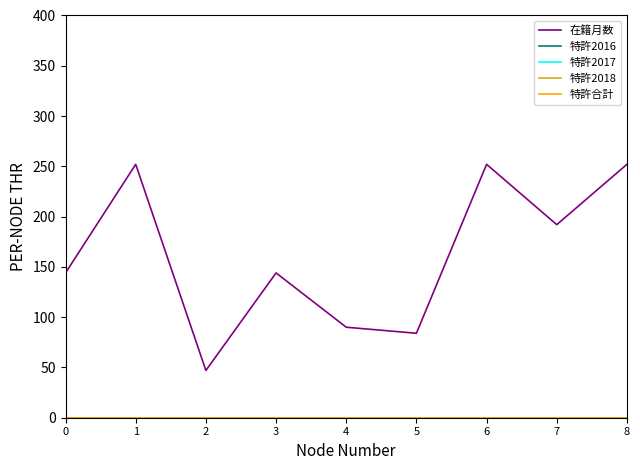

At which category is the sum across all series the highest?

1